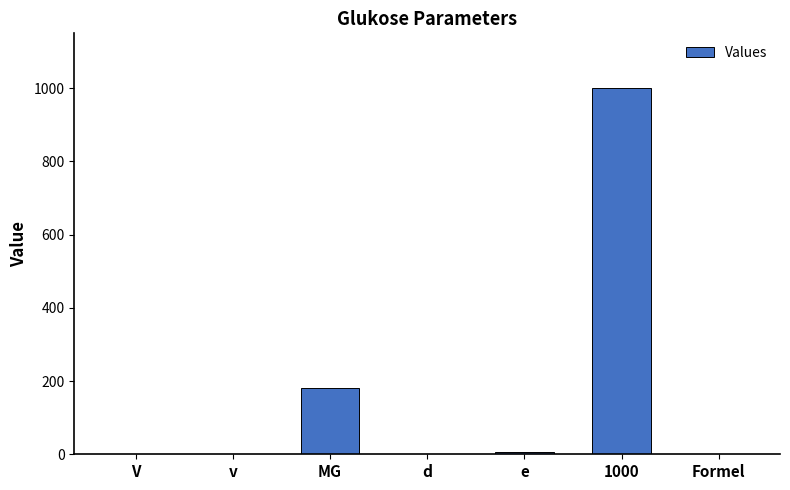

At which label is the value closest to 500?

MG